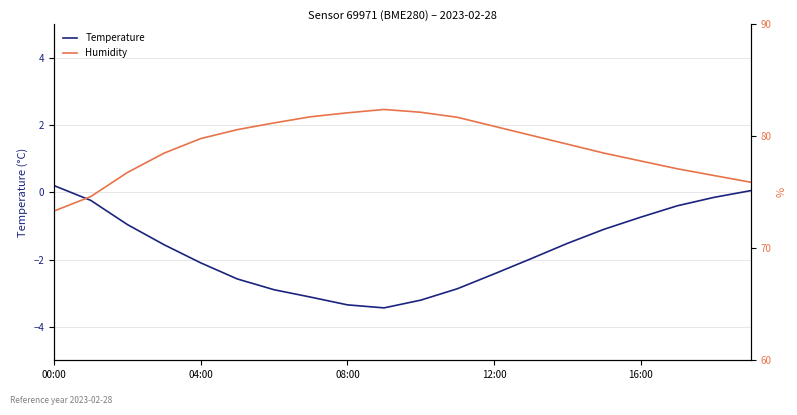

True or false: Humidity and Temperature cross at least once.

False